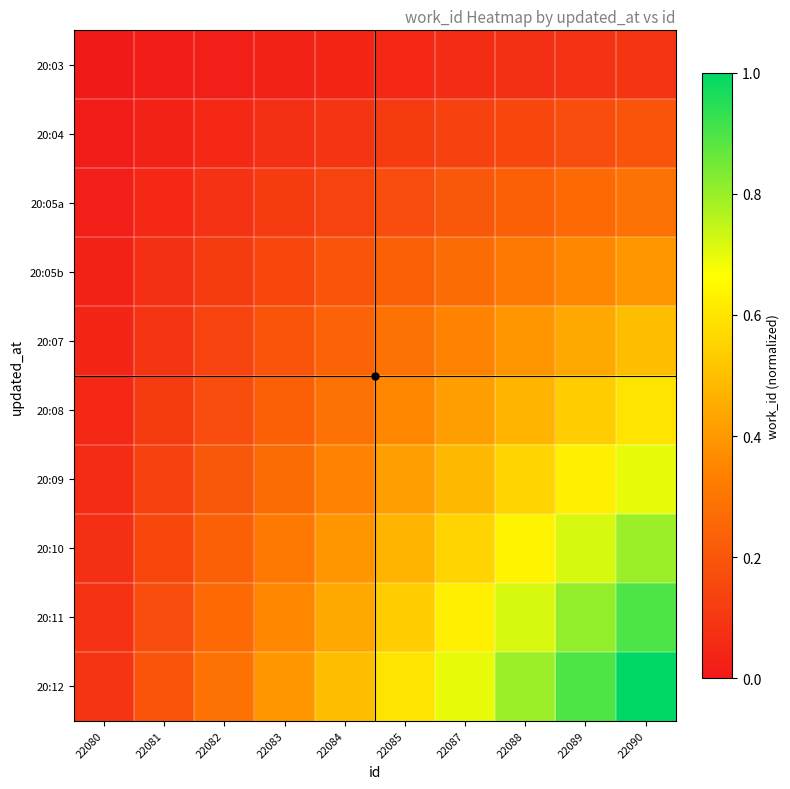

Reading left to right, what are all the values shown in this chart?

20:03: 22080=0.0	22081=0.0	22082=0.0	22083=0.0	22084=0.0	22085=0.1	22087=0.1	22088=0.1	22089=0.1	22090=0.1
20:04: 22080=0.0	22081=0.0	22082=0.1	22083=0.1	22084=0.1	22085=0.1	22087=0.1	22088=0.2	22089=0.2	22090=0.2
20:05a: 22080=0.0	22081=0.1	22082=0.1	22083=0.1	22084=0.1	22085=0.2	22087=0.2	22088=0.2	22089=0.3	22090=0.3
20:05b: 22080=0.0	22081=0.1	22082=0.1	22083=0.2	22084=0.2	22085=0.2	22087=0.3	22088=0.3	22089=0.4	22090=0.4
20:07: 22080=0.0	22081=0.1	22082=0.1	22083=0.2	22084=0.2	22085=0.3	22087=0.3	22088=0.4	22089=0.4	22090=0.5
20:08: 22080=0.1	22081=0.1	22082=0.2	22083=0.2	22084=0.3	22085=0.4	22087=0.4	22088=0.5	22089=0.5	22090=0.6
20:09: 22080=0.1	22081=0.1	22082=0.2	22083=0.3	22084=0.3	22085=0.4	22087=0.5	22088=0.6	22089=0.6	22090=0.7
20:10: 22080=0.1	22081=0.2	22082=0.2	22083=0.3	22084=0.4	22085=0.5	22087=0.6	22088=0.6	22089=0.7	22090=0.8
20:11: 22080=0.1	22081=0.2	22082=0.3	22083=0.4	22084=0.4	22085=0.5	22087=0.6	22088=0.7	22089=0.8	22090=0.9
20:12: 22080=0.1	22081=0.2	22082=0.3	22083=0.4	22084=0.5	22085=0.6	22087=0.7	22088=0.8	22089=0.9	22090=1.0